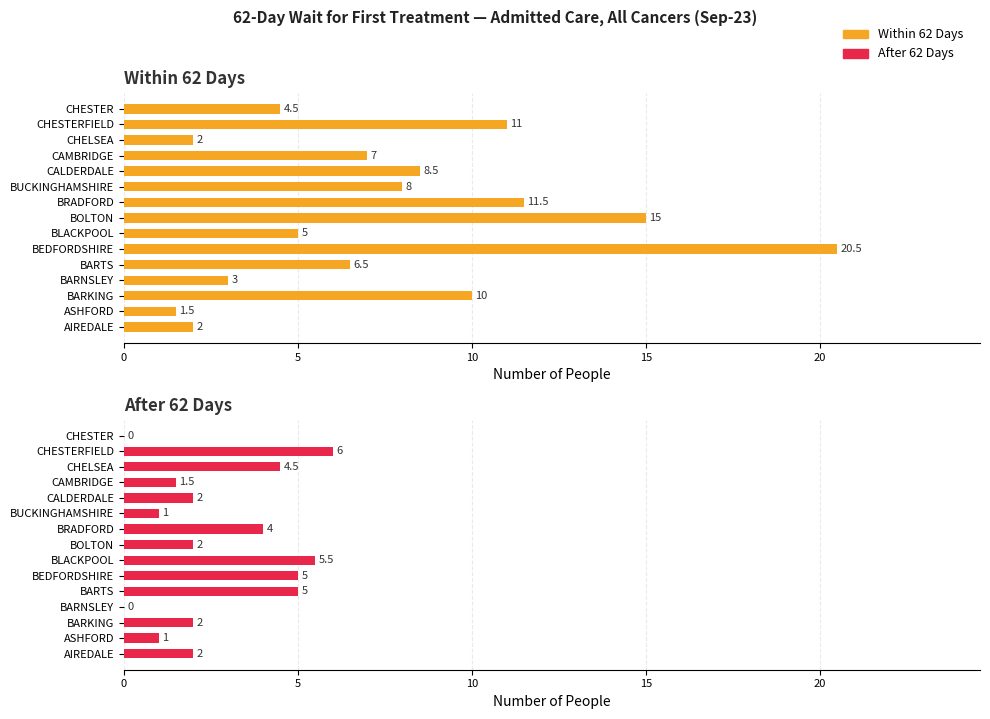

What is the sum of the Within 62 Days values at ASHFORD and BRADFORD?

13.0